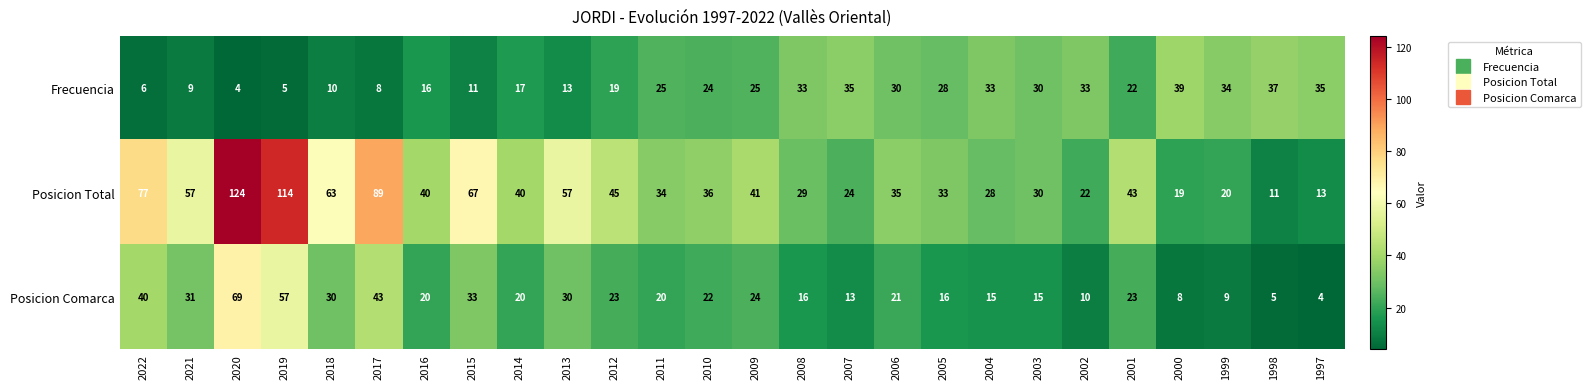

Which label corresponds to the largest value in the chart?

2020